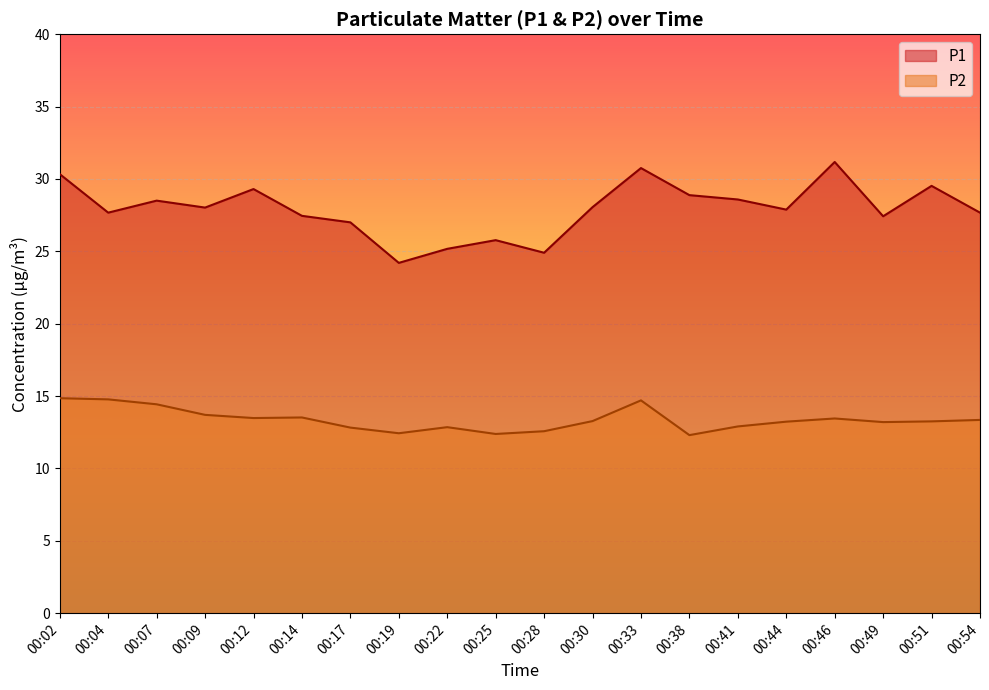

Which category has the lowest value in the P1 series?

00:19